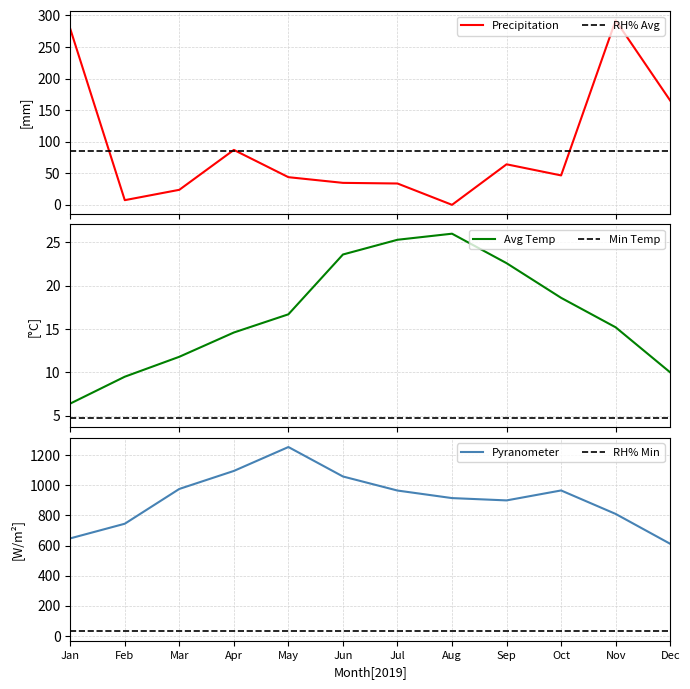

What is the difference between the maximum and second lowest values in the Precipitation (SUM mm) series?

284.8